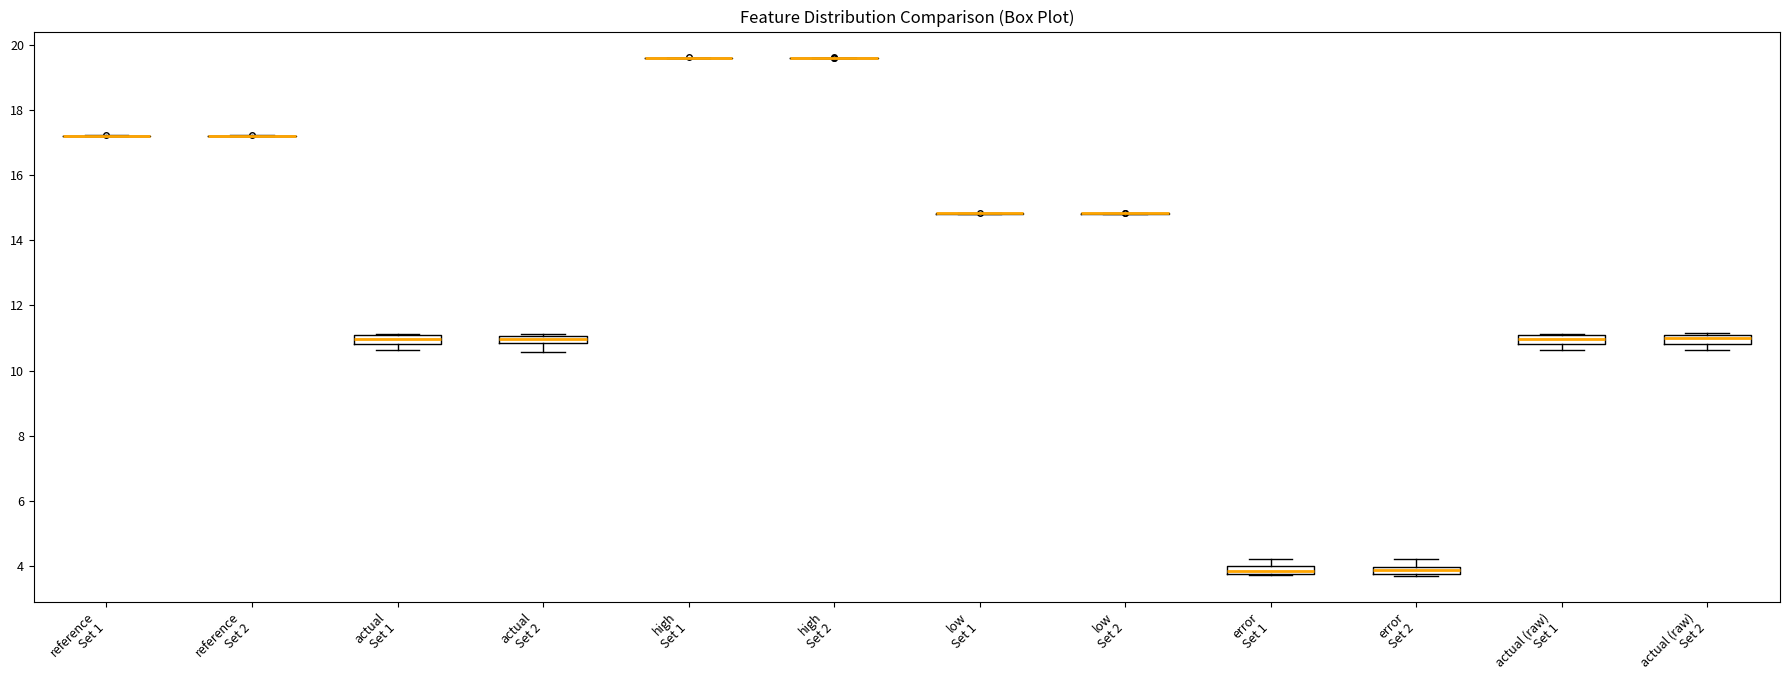

Where does the lower whisker of the box for actual (raw) Set 2 end on the y-axis? The values are not printed on the chart, so give them approximately, as read against the axis.

10.6